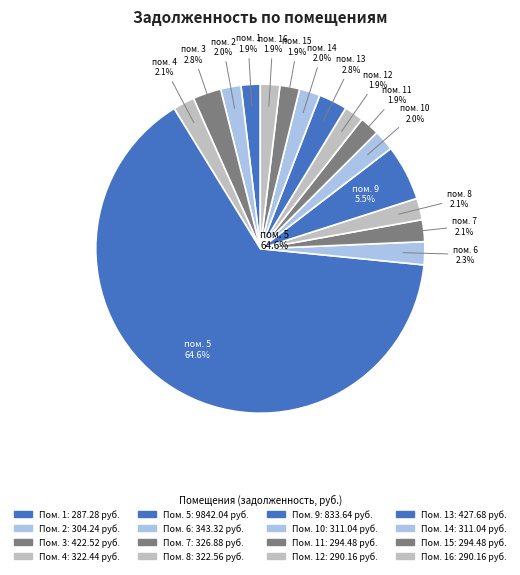

To the nearest percent, what is the combined percentage of 12 and 13?

5%